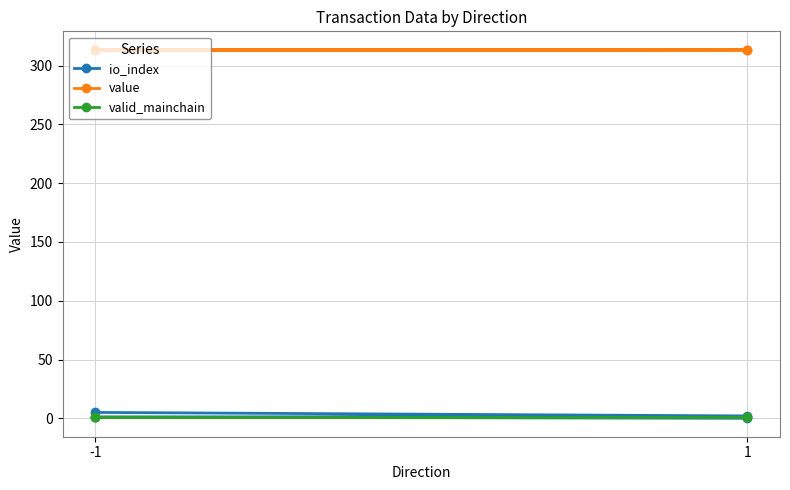

Is it true that value equals 184.8 at -1?

False